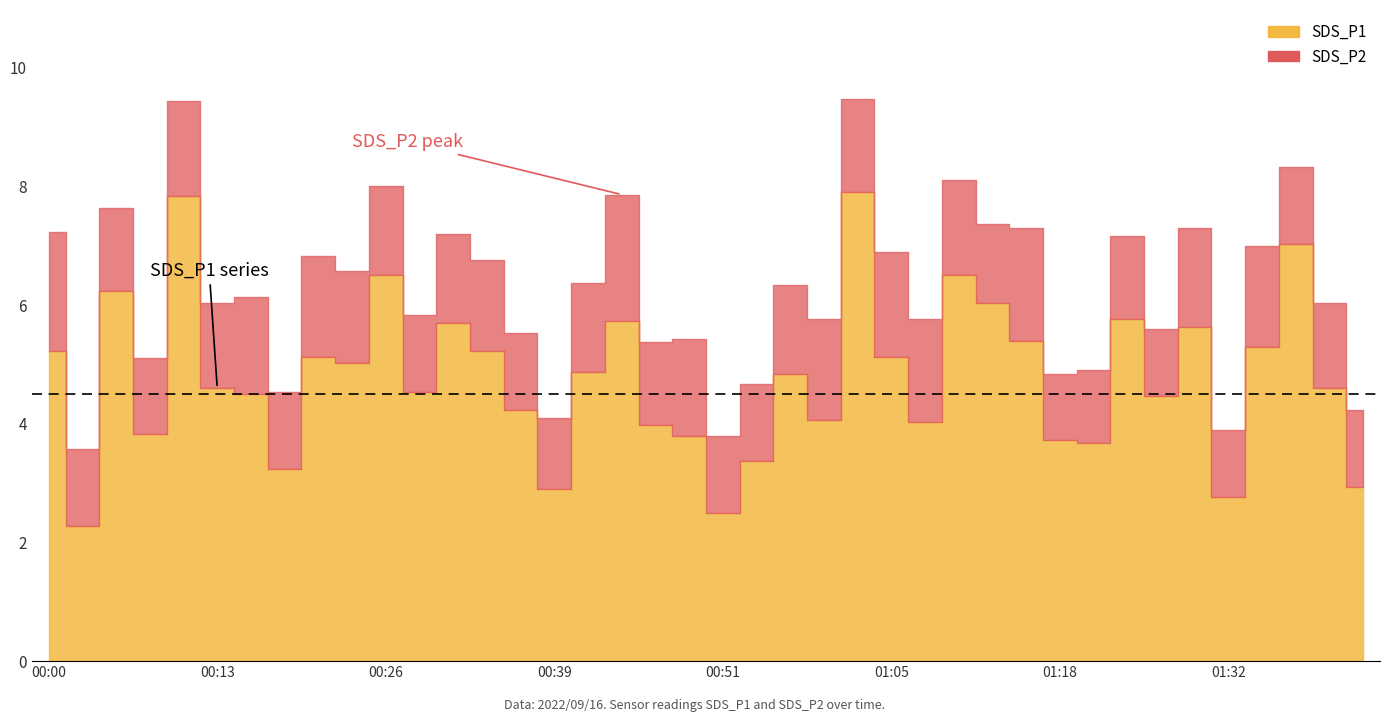

How many distinct data groups are displayed?

2